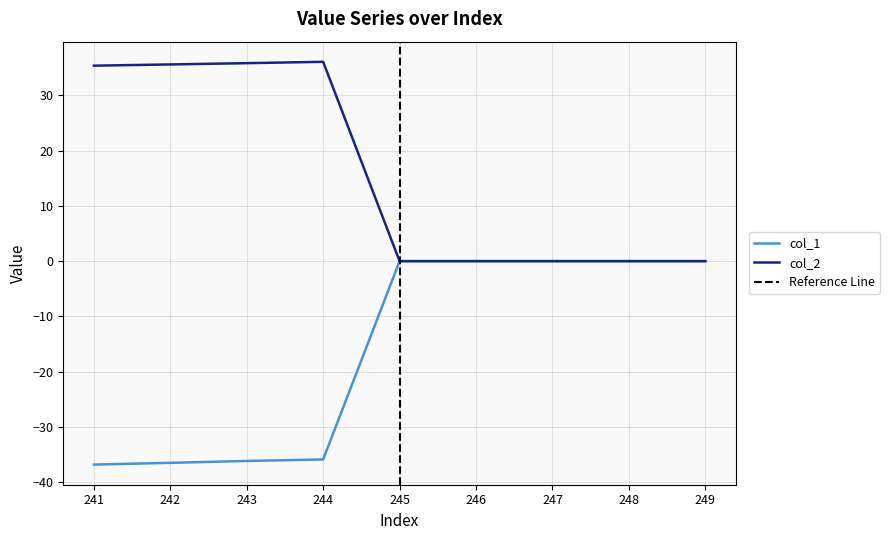

Reading left to right, extract all data points from this chart.

col_1: -36.8	-36.5	-36.2	-35.9	0.0	0.0	0.0	0.0	0.0
col_2: 35.4	35.6	35.8	36.1	0.0	0.0	0.0	0.0	0.0